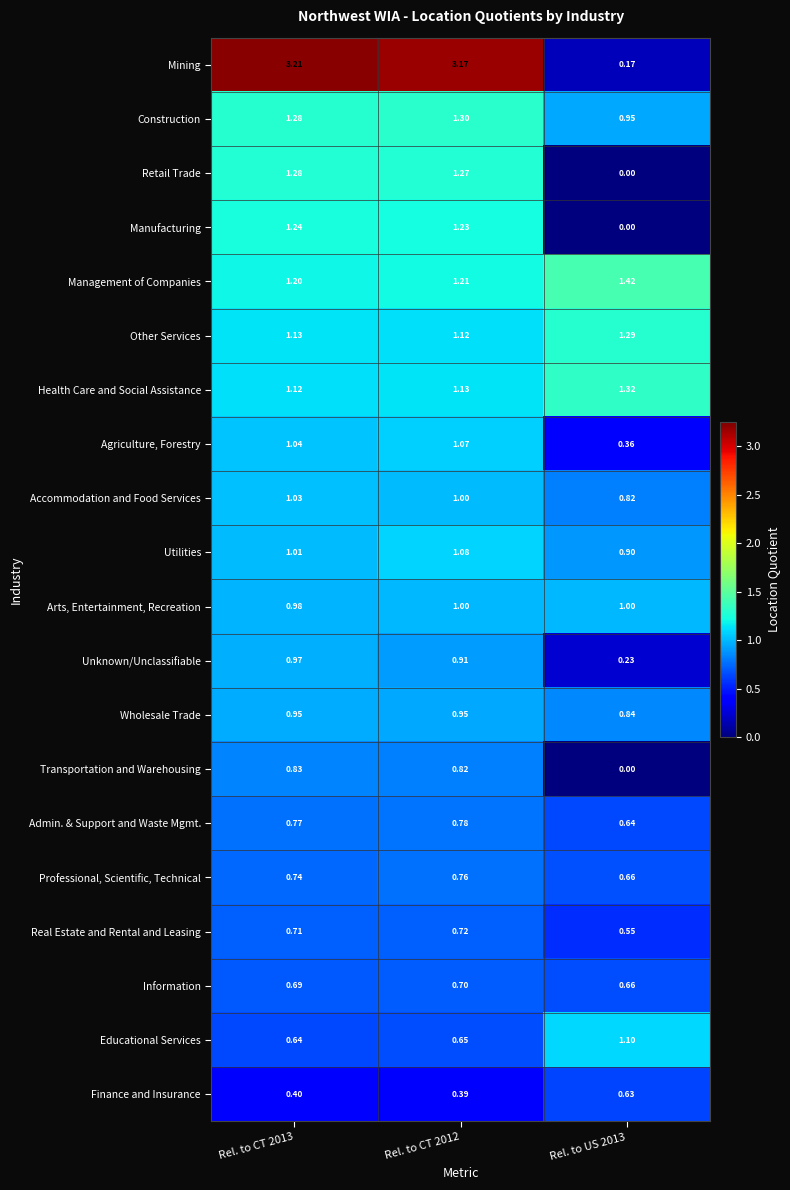

Which series has the largest range (max minus min)?

Mining